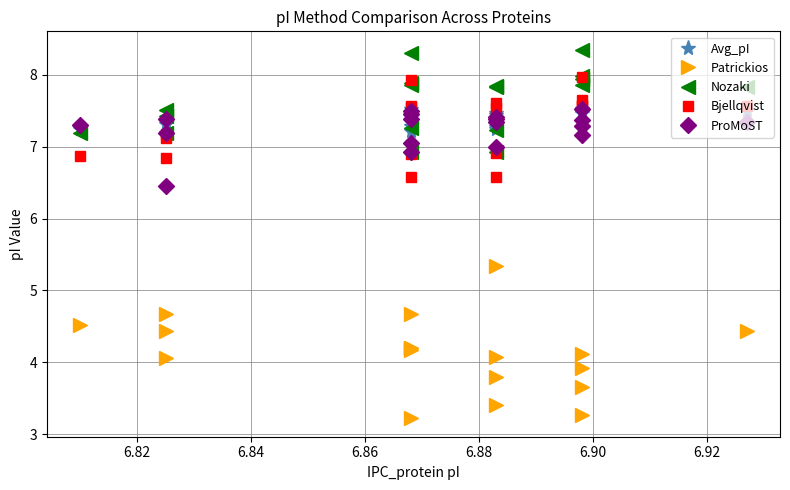

True or false: Avg_pI and ProMoST intersect in this chart.

True